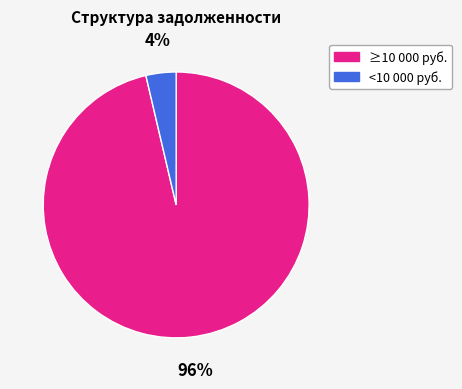

To the nearest percent, what is the average slice percentage?

50%